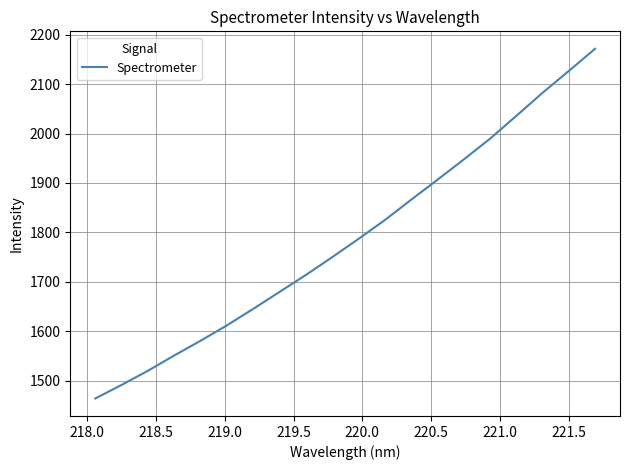

What is the smallest value displayed?

1464.1